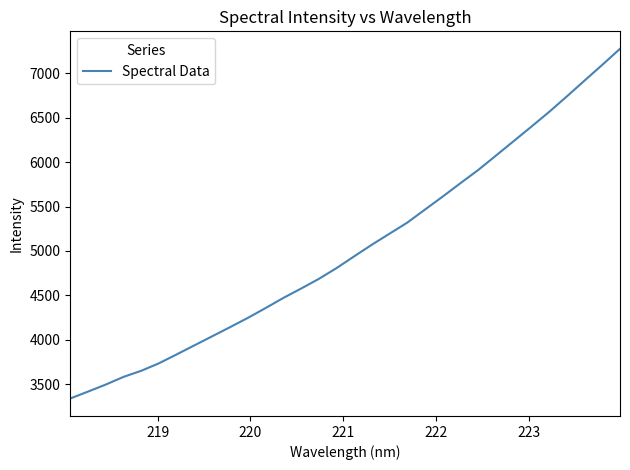

What is the minimum value shown in the chart?

3340.7